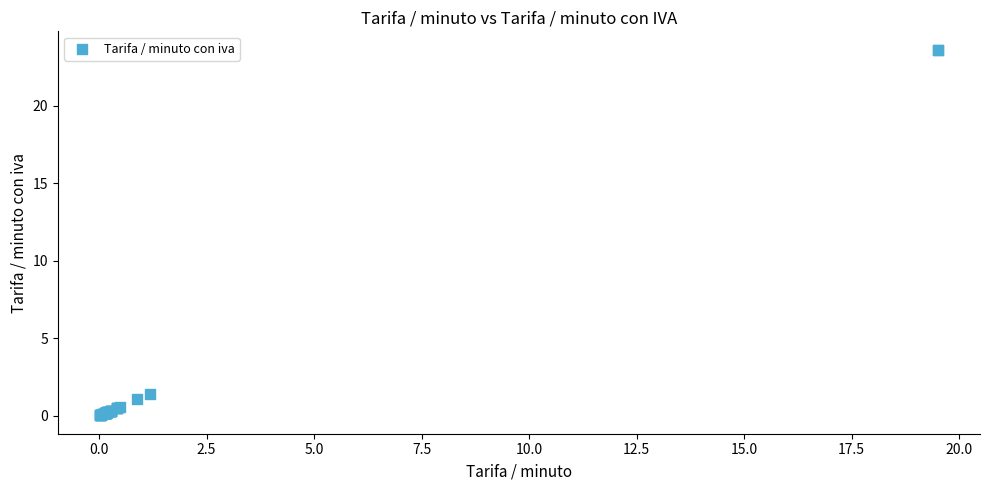

What Y value in the scatter plot is closest to 11?

1.4